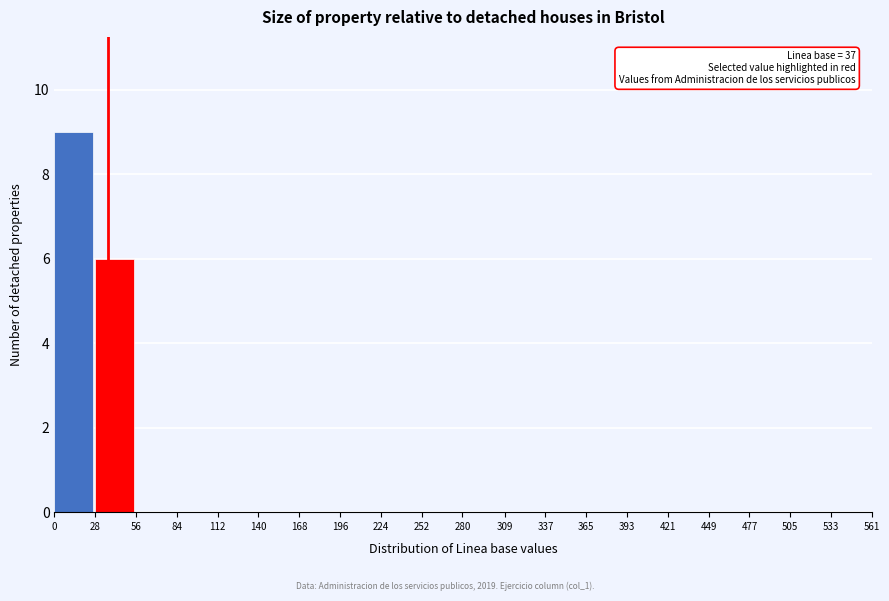

Which range on the x-axis has the tallest bar?

0 to 28